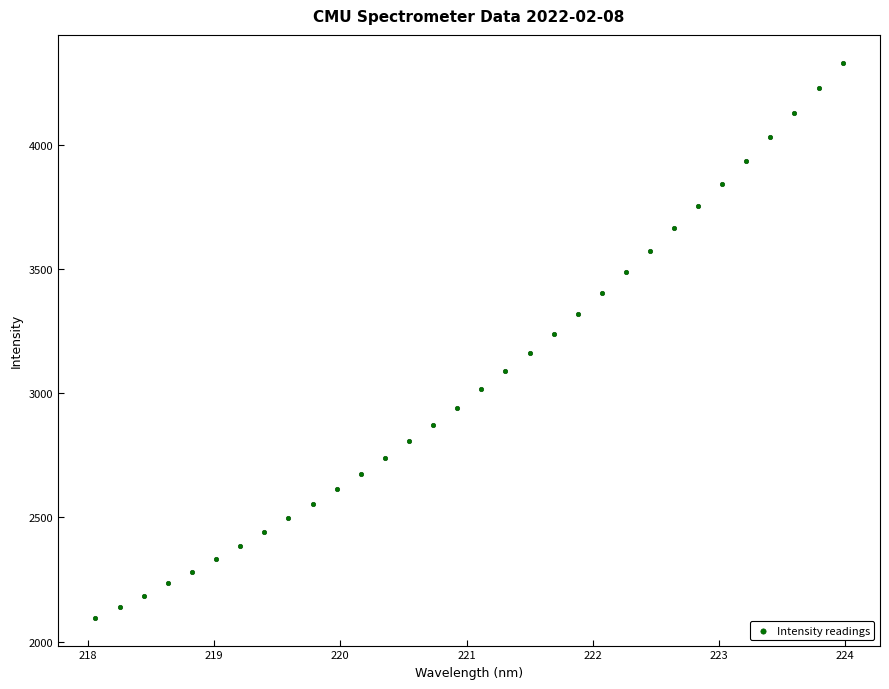

What is the range of Y values (max minus min)?

2234.3